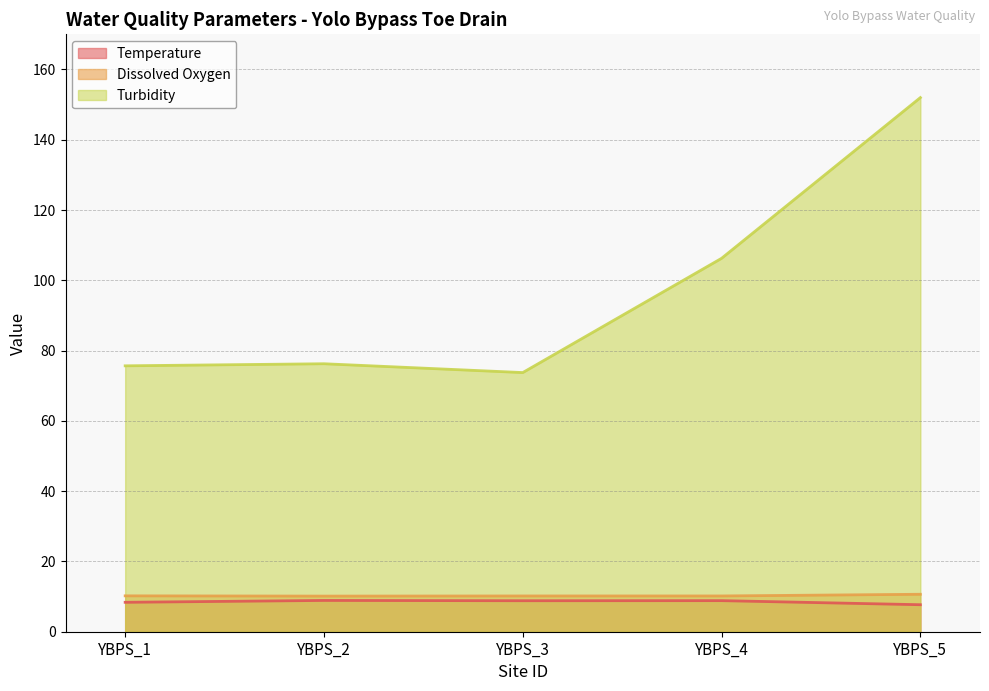

What is the average value of the Temperature series?

8.5